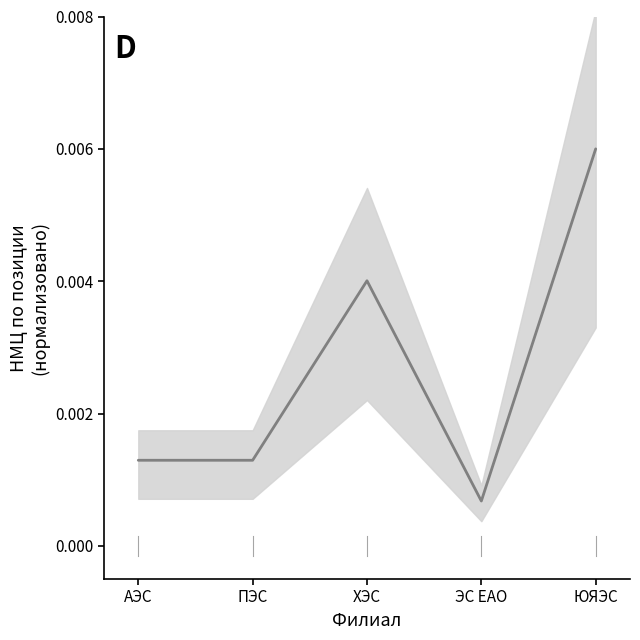

What is the label of the 5th point from the left?

ЮЯЭС